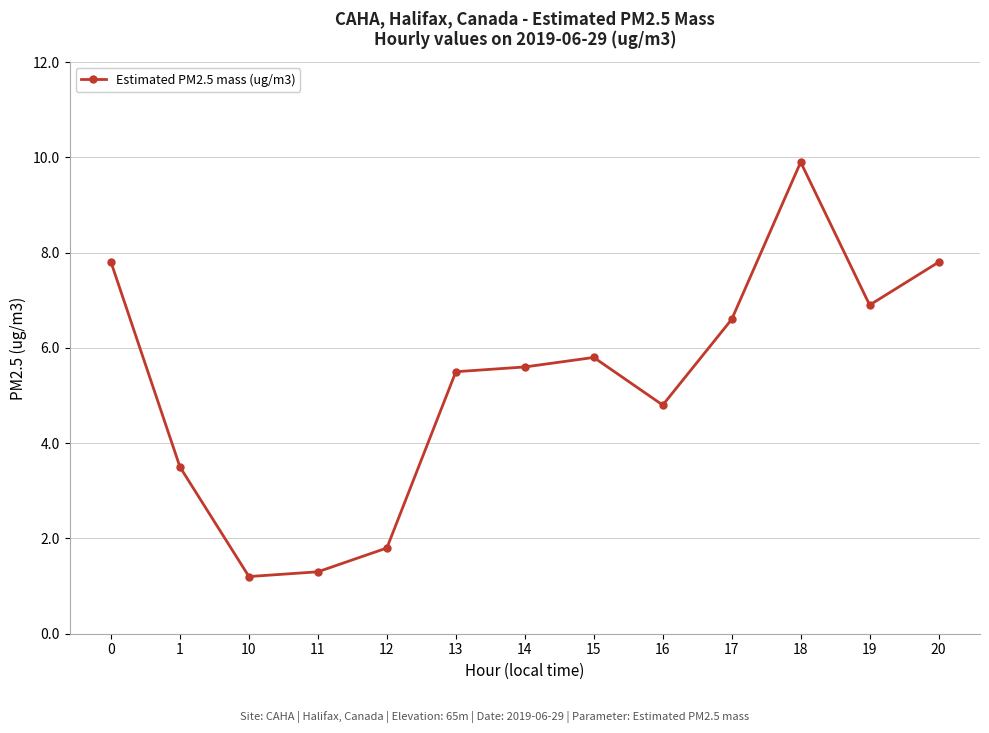

Is it true that the value at 18 is 4.2?

False